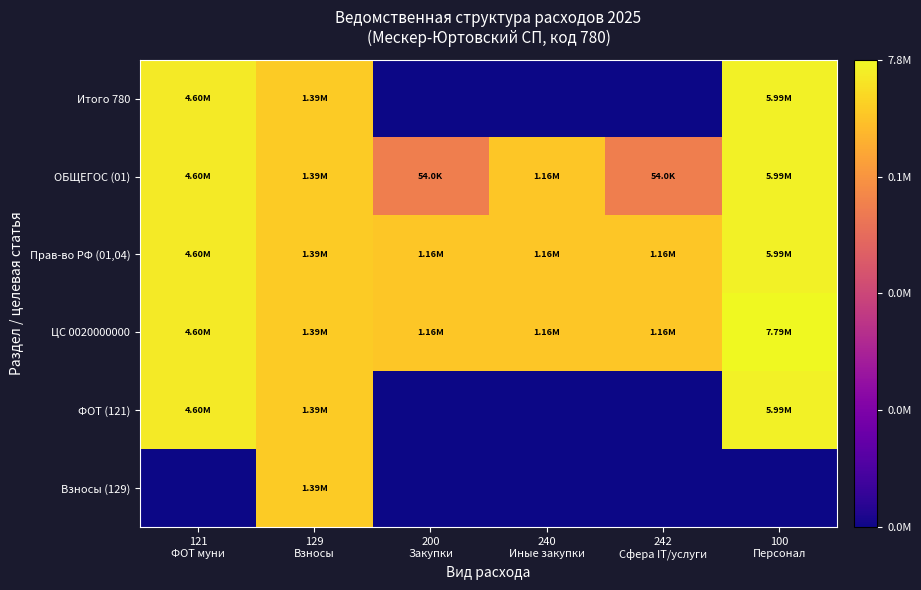

Reading right to left, extract all data points from this chart.

Итого 780: 100
Персонал=15.6	242
Сфера IT/услуги=0.0	240
Иные закупки=0.0	200
Закупки=0.0	129
Взносы=14.1	121
ФОТ муни=15.3
ОБЩЕГОС (01): 100
Персонал=15.6	242
Сфера IT/услуги=10.9	240
Иные закупки=14.0	200
Закупки=10.9	129
Взносы=14.1	121
ФОТ муни=15.3
Прав-во РФ (01,04): 100
Персонал=15.6	242
Сфера IT/услуги=14.0	240
Иные закупки=14.0	200
Закупки=14.0	129
Взносы=14.1	121
ФОТ муни=15.3
ЦС 0020000000: 100
Персонал=15.9	242
Сфера IT/услуги=14.0	240
Иные закупки=14.0	200
Закупки=14.0	129
Взносы=14.1	121
ФОТ муни=15.3
ФОТ (121): 100
Персонал=15.6	242
Сфера IT/услуги=0.0	240
Иные закупки=0.0	200
Закупки=0.0	129
Взносы=14.1	121
ФОТ муни=15.3
Взносы (129): 100
Персонал=0.0	242
Сфера IT/услуги=0.0	240
Иные закупки=0.0	200
Закупки=0.0	129
Взносы=14.1	121
ФОТ муни=0.0